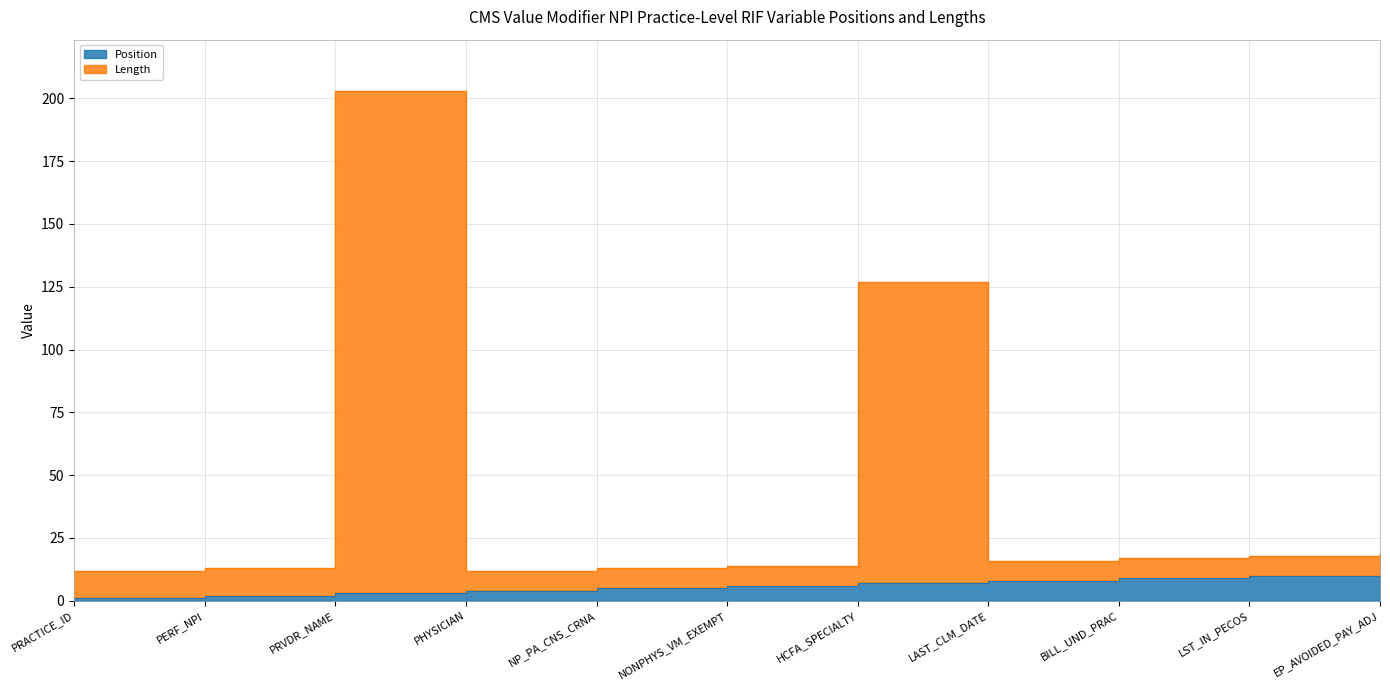

What value does the Length series have at PERF_NPI?

13